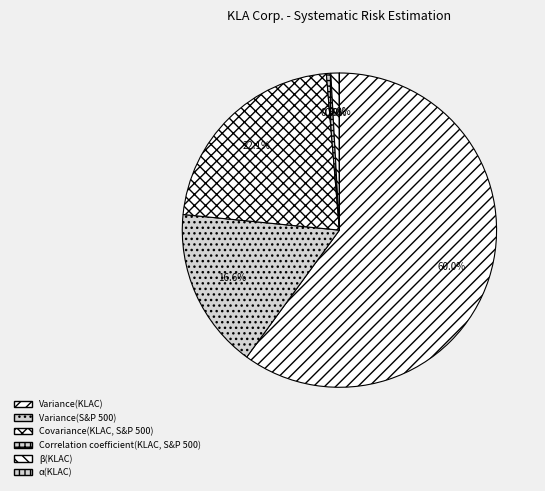

Does Correlation coefficient(KLAC, S&P 500) represent more than half of the total?

No